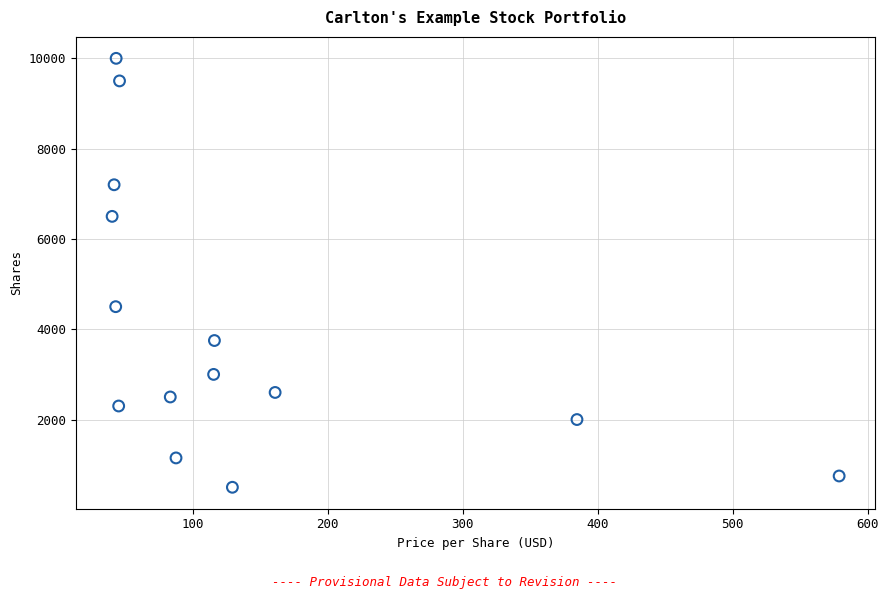

What Y value in the scatter plot is closest to 5250?

4500